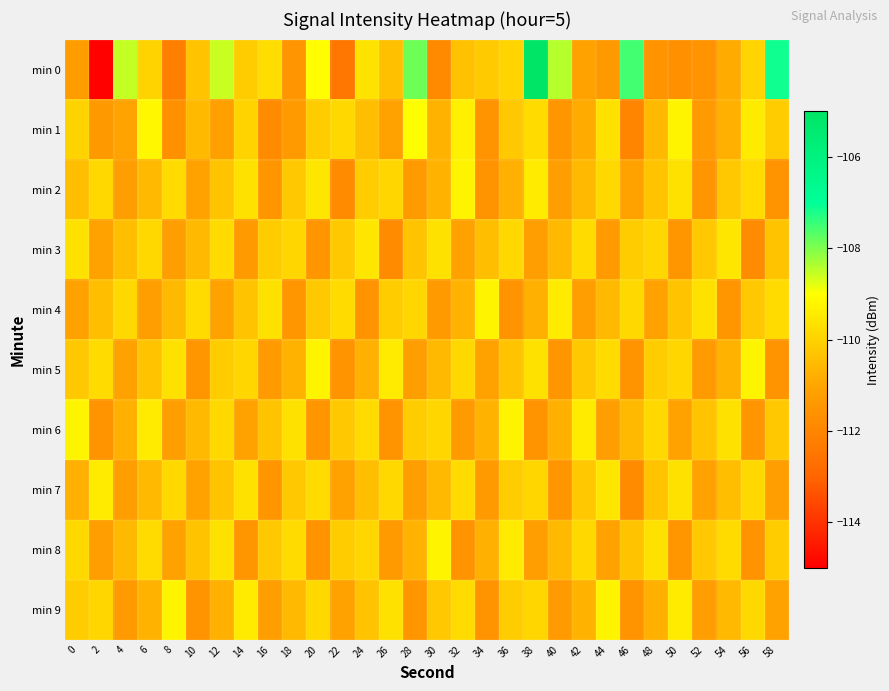

Which series has the largest total across all categories?

min 0